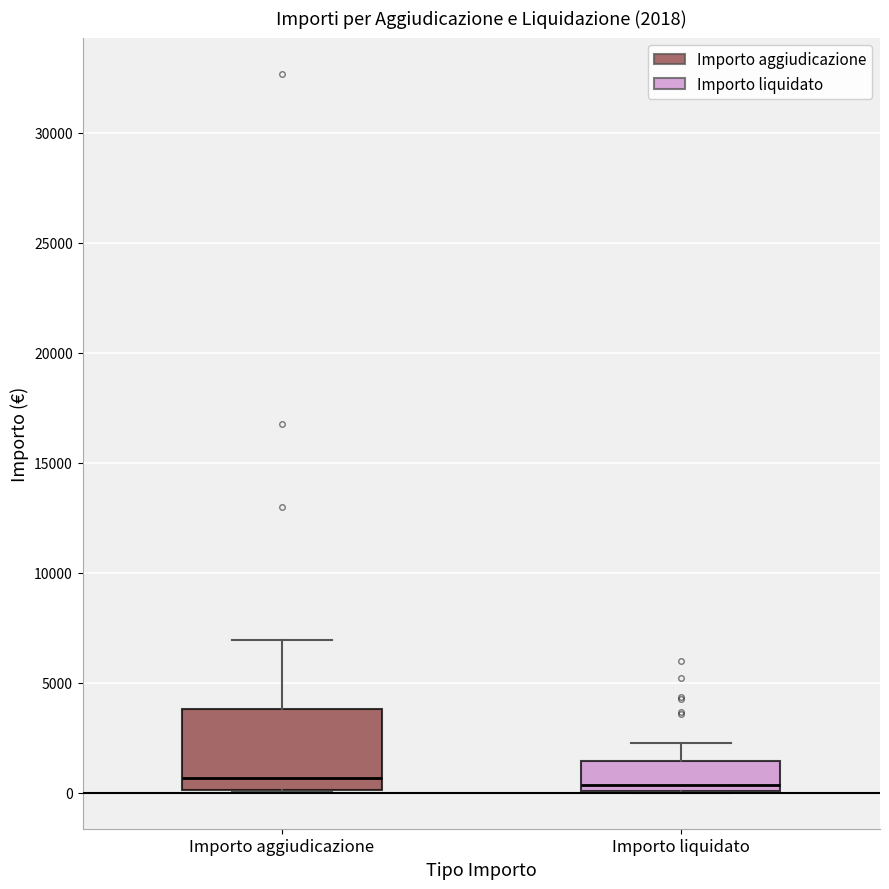

Comparing the boxes themselves (not the whiskers), which one is the tallest?

Importo aggiudicazione